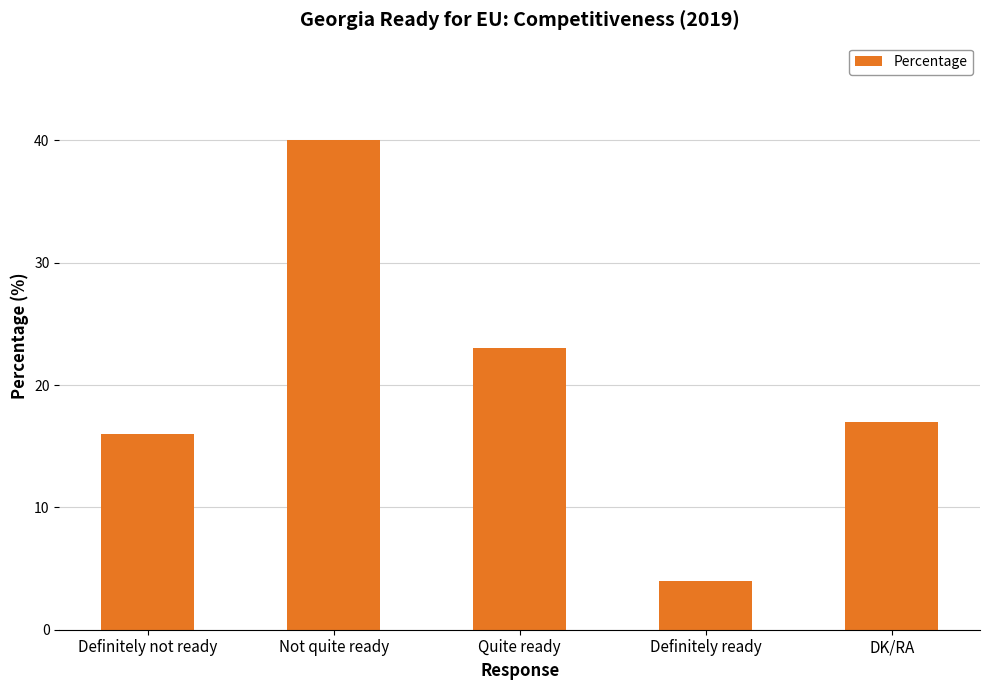

Reading left to right, list all the values displayed in this chart.

16	40	23	4	17